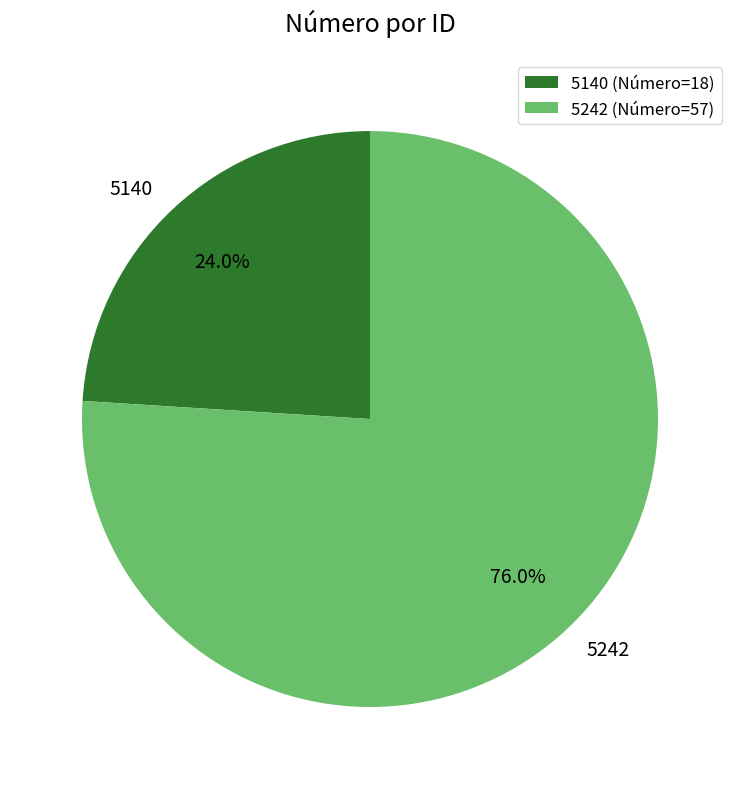

What percentage is the 5242 slice, to the nearest percent?

76%